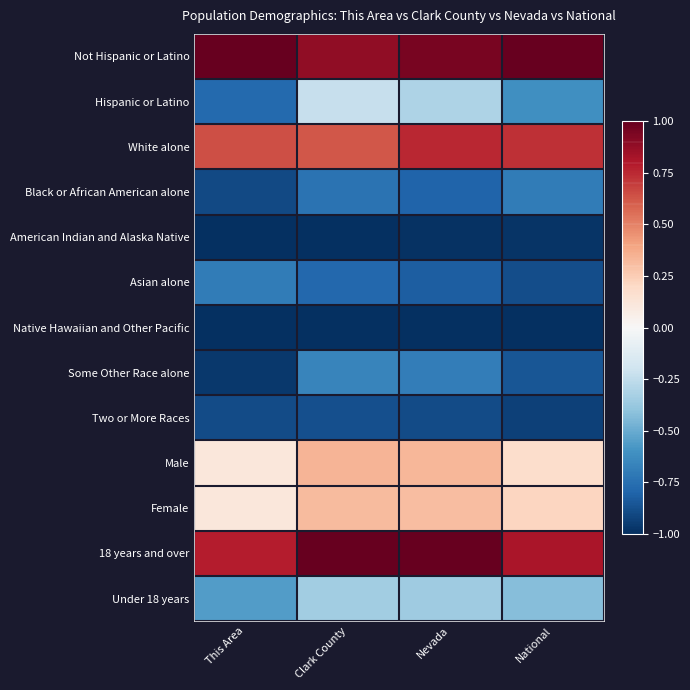

How many series are shown in this chart?

13